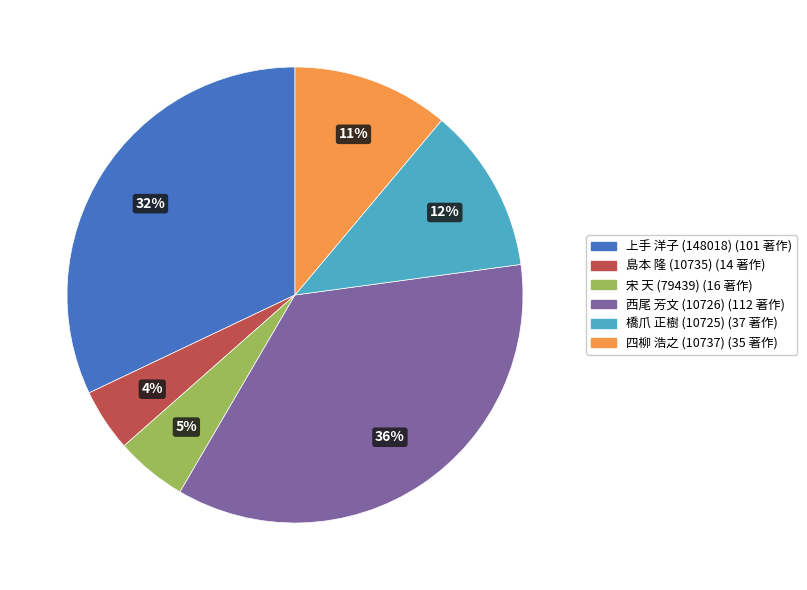

Between 橋爪 正樹 (10725) and 島本 隆 (10735), which is larger?

橋爪 正樹 (10725)